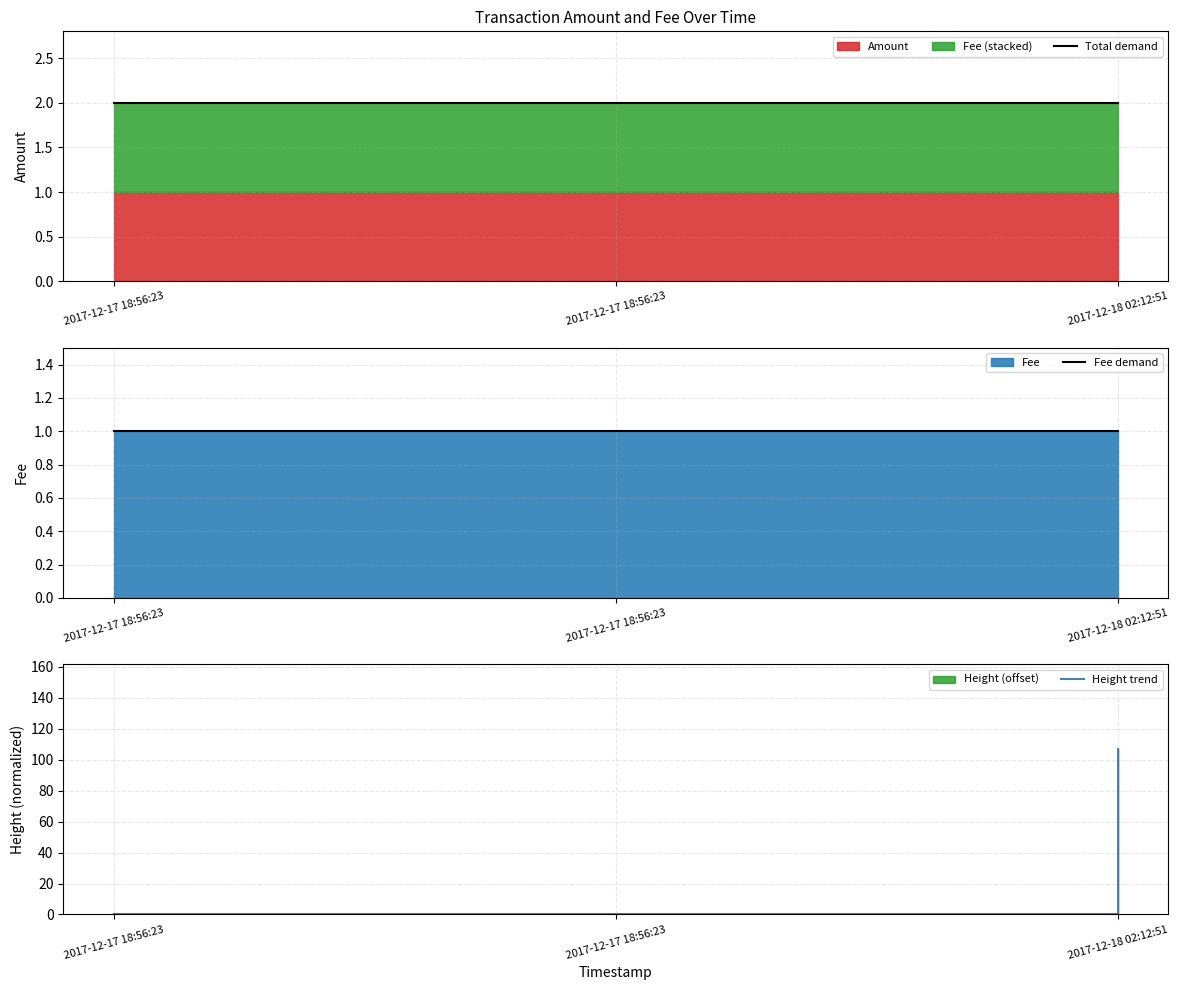

True or false: Fee demand has a value of 2 at 2017-12-17 18:56:23.

False